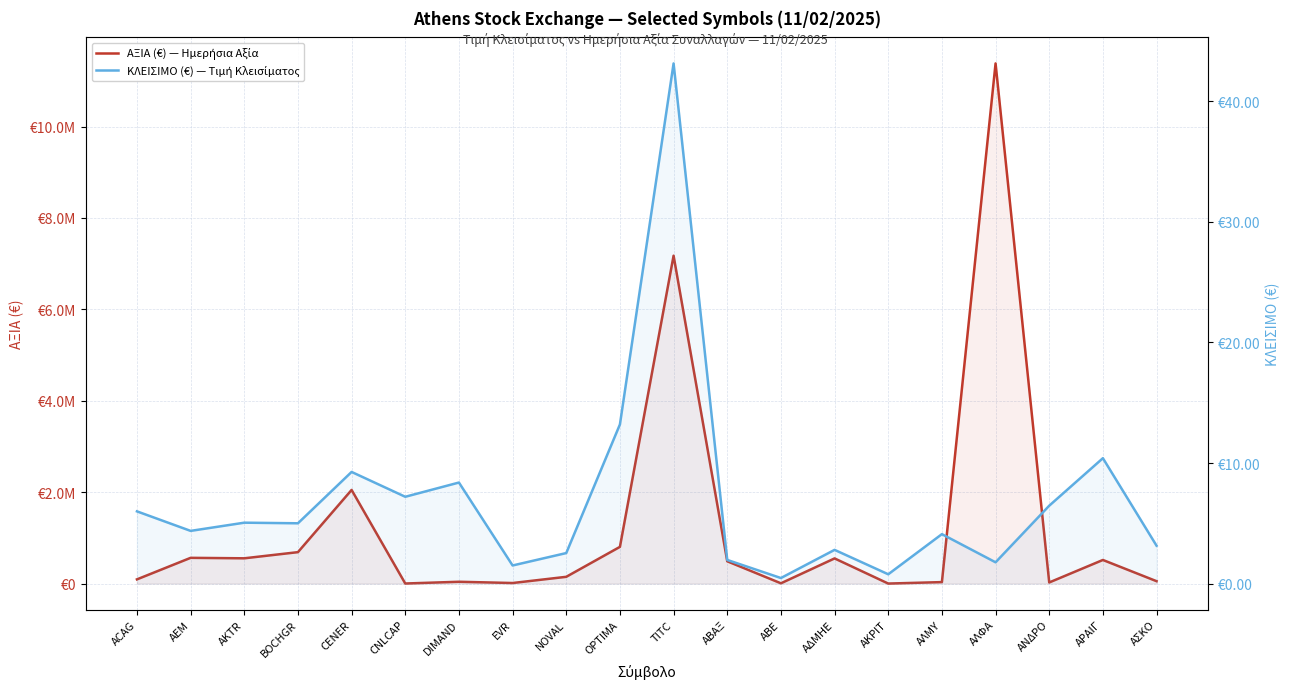

What position from the left is CNLCAP?

6